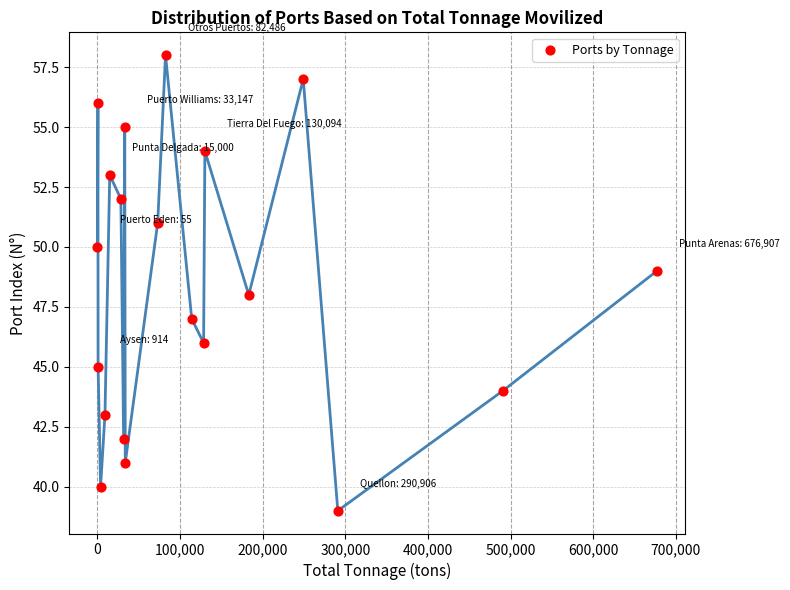

What is the range of Y values (max minus min)?

19